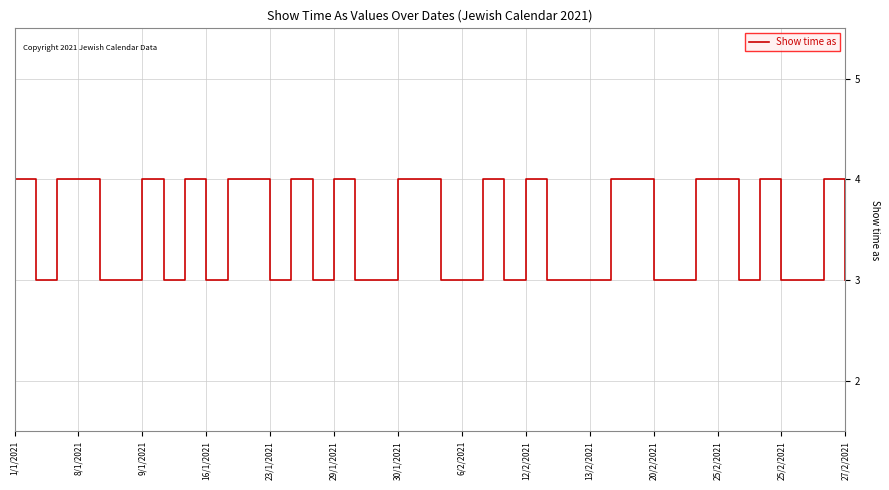

What is the greatest value displayed?

4